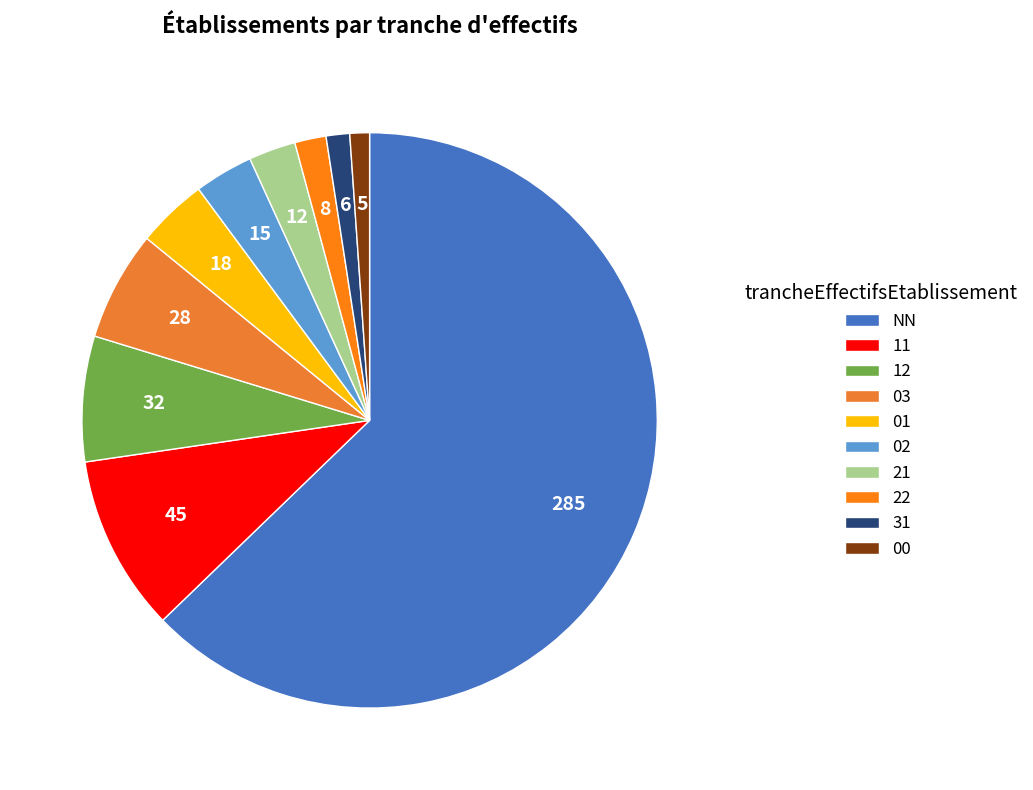

To the nearest percent, what percentage of the pie is NN?

63%